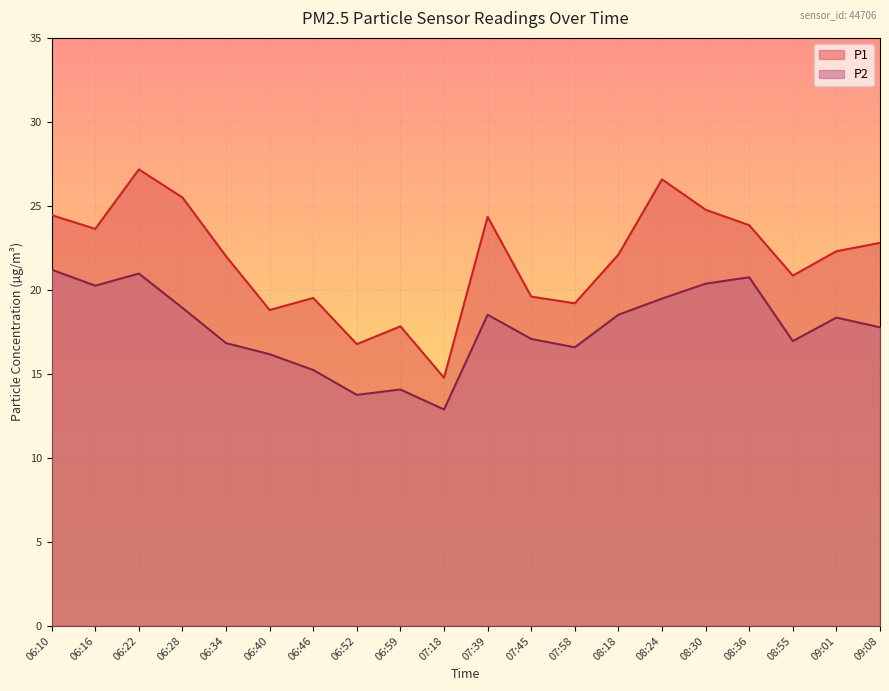

Which series has the widest spread of values?

P1